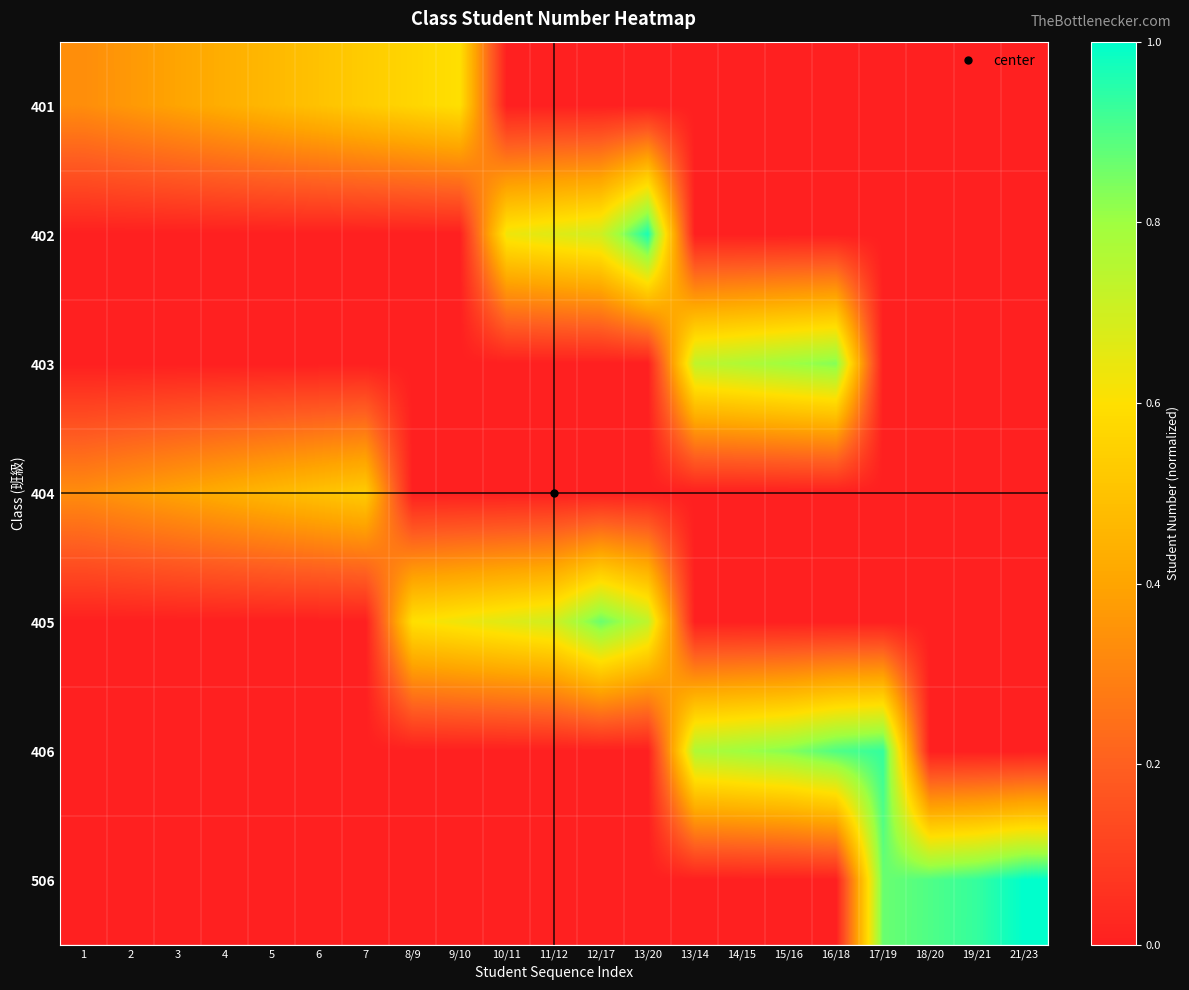

Reading left to right, transcribe all the data shown in this chart.

401: 1=0.3	2=0.4	3=0.4	4=0.4	5=0.5	6=0.5	7=0.5	8/9=0.6	9/10=0.6	10/11=0.0	11/12=0.0	12/17=0.0	13/20=0.0	13/14=0.0	14/15=0.0	15/16=0.0	16/18=0.0	17/19=0.0	18/20=0.0	19/21=0.0	21/23=0.0
402: 1=0.0	2=0.0	3=0.0	4=0.0	5=0.0	6=0.0	7=0.0	8/9=0.0	9/10=0.0	10/11=0.6	11/12=0.7	12/17=0.7	13/20=1.0	13/14=0.0	14/15=0.0	15/16=0.0	16/18=0.0	17/19=0.0	18/20=0.0	19/21=0.0	21/23=0.0
403: 1=0.0	2=0.0	3=0.0	4=0.0	5=0.0	6=0.0	7=0.0	8/9=0.0	9/10=0.0	10/11=0.0	11/12=0.0	12/17=0.0	13/20=0.0	13/14=0.7	14/15=0.8	15/16=0.8	16/18=0.8	17/19=0.0	18/20=0.0	19/21=0.0	21/23=0.0
404: 1=0.3	2=0.4	3=0.4	4=0.4	5=0.5	6=0.5	7=0.5	8/9=0.0	9/10=0.0	10/11=0.0	11/12=0.0	12/17=0.0	13/20=0.0	13/14=0.0	14/15=0.0	15/16=0.0	16/18=0.0	17/19=0.0	18/20=0.0	19/21=0.0	21/23=0.0
405: 1=0.0	2=0.0	3=0.0	4=0.0	5=0.0	6=0.0	7=0.0	8/9=0.6	9/10=0.6	10/11=0.7	11/12=0.7	12/17=0.9	13/20=0.7	13/14=0.0	14/15=0.0	15/16=0.0	16/18=0.0	17/19=0.0	18/20=0.0	19/21=0.0	21/23=0.0
406: 1=0.0	2=0.0	3=0.0	4=0.0	5=0.0	6=0.0	7=0.0	8/9=0.0	9/10=0.0	10/11=0.0	11/12=0.0	12/17=0.0	13/20=0.0	13/14=0.8	14/15=0.8	15/16=0.8	16/18=0.9	17/19=0.9	18/20=0.0	19/21=0.0	21/23=0.0
506: 1=0.0	2=0.0	3=0.0	4=0.0	5=0.0	6=0.0	7=0.0	8/9=0.0	9/10=0.0	10/11=0.0	11/12=0.0	12/17=0.0	13/20=0.0	13/14=0.0	14/15=0.0	15/16=0.0	16/18=0.0	17/19=0.9	18/20=0.9	19/21=0.9	21/23=1.0